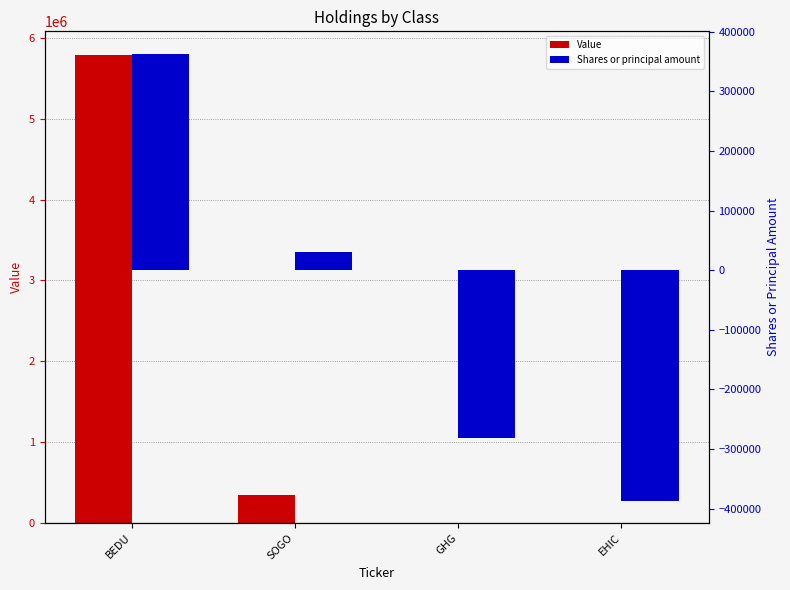

At which label is Shares or principal amount closest to -11677?

SOGO